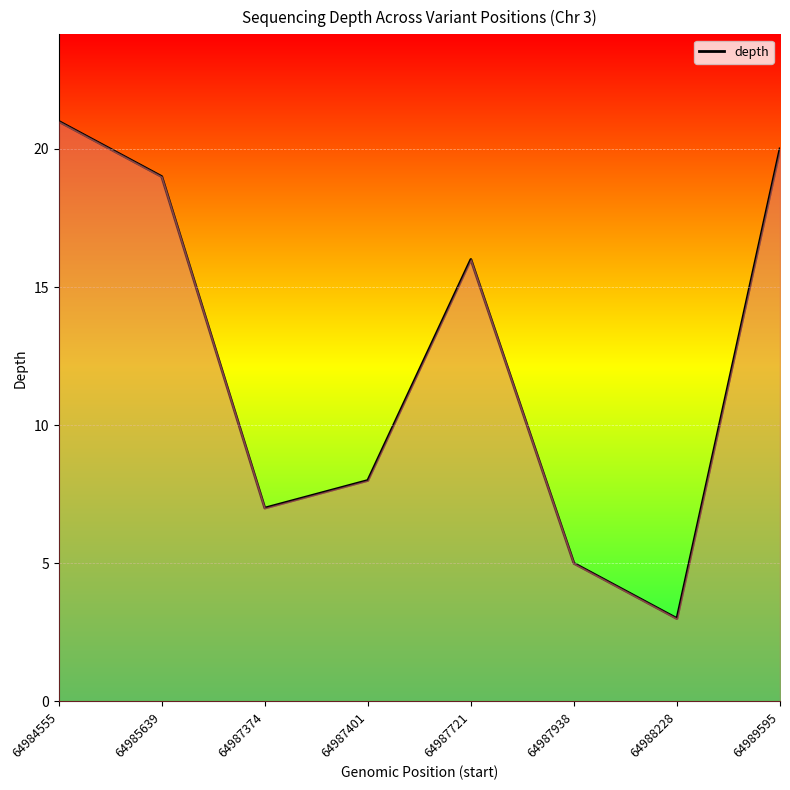

At which label does the data first exceed 16?

64984555